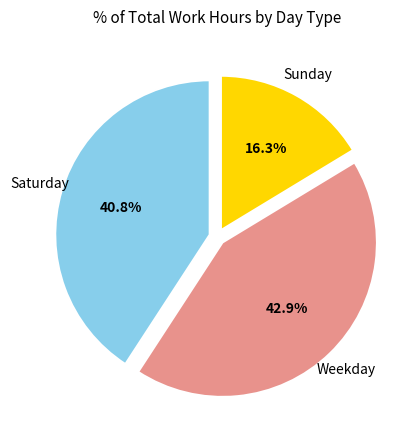

Is there any slice that represents more than half of the pie?

No